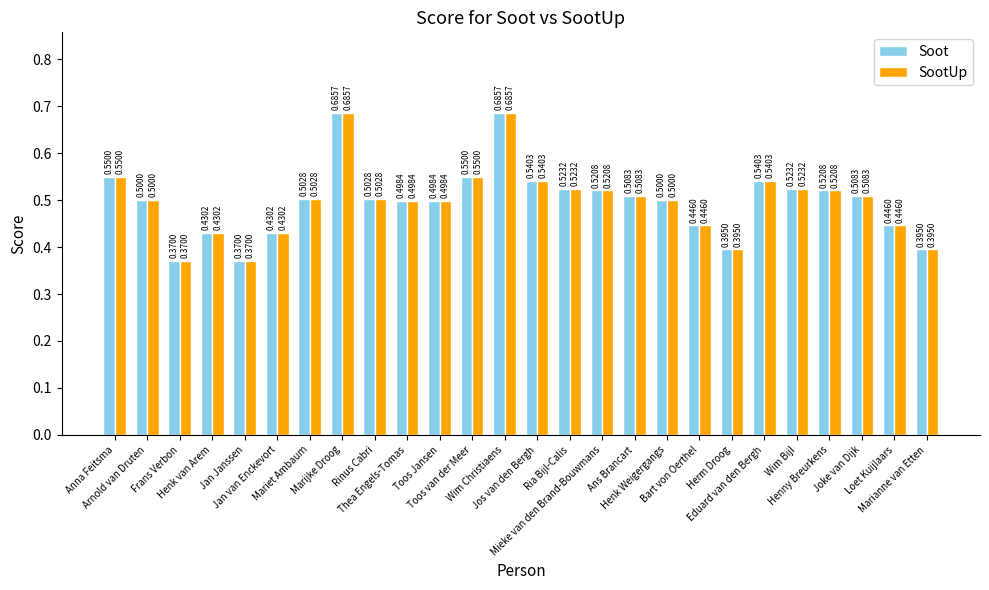

What is the average value of the SootUp series?

0.5